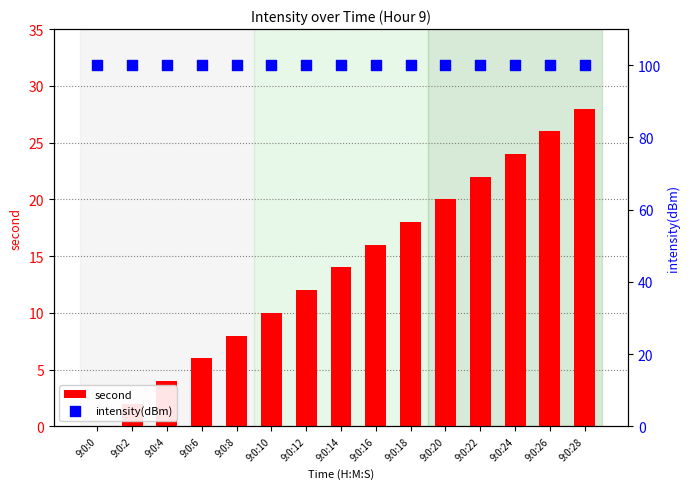

Which series contains the highest Y value?

intensity(dBm)